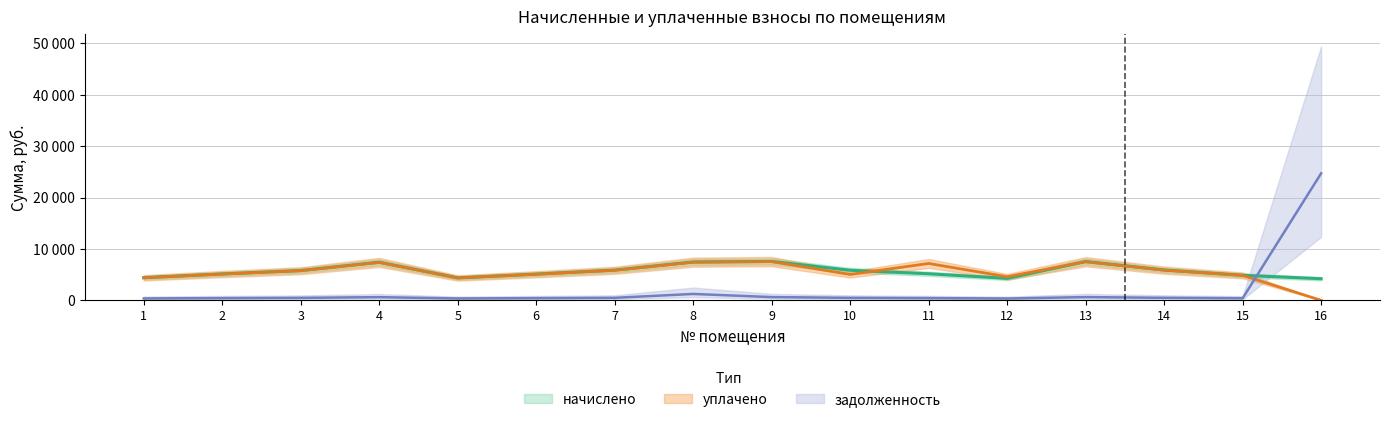

Rank the categories by уплачено value from highest to lowest.

9, 13, 8, 4, 11, 14, 7, 3, 2, 6, 10, 15, 12, 1, 5, 16